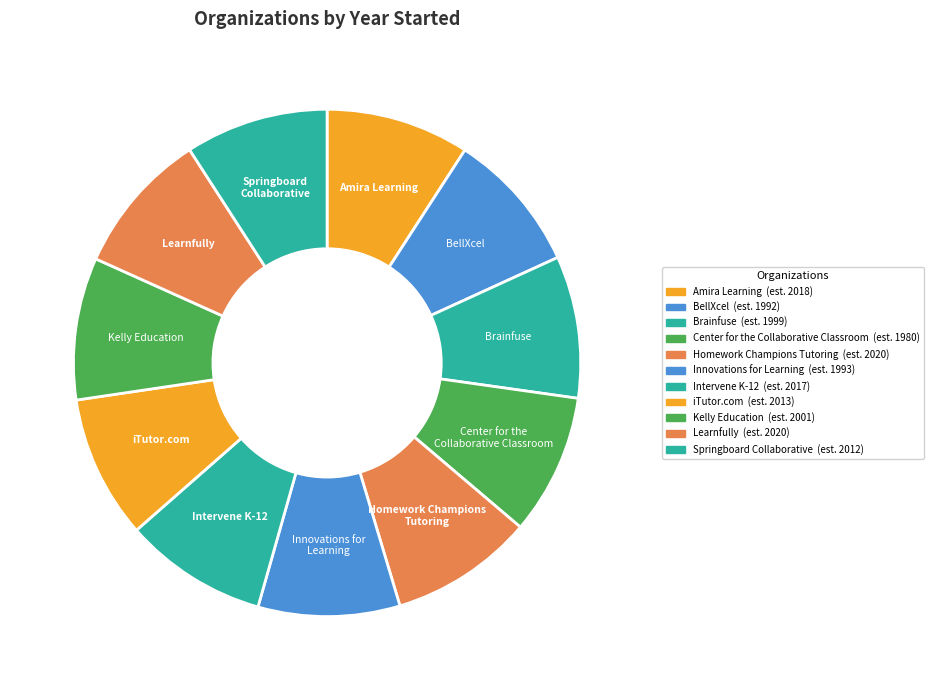

Between Kelly Education and Learnfully, which is larger?

Learnfully